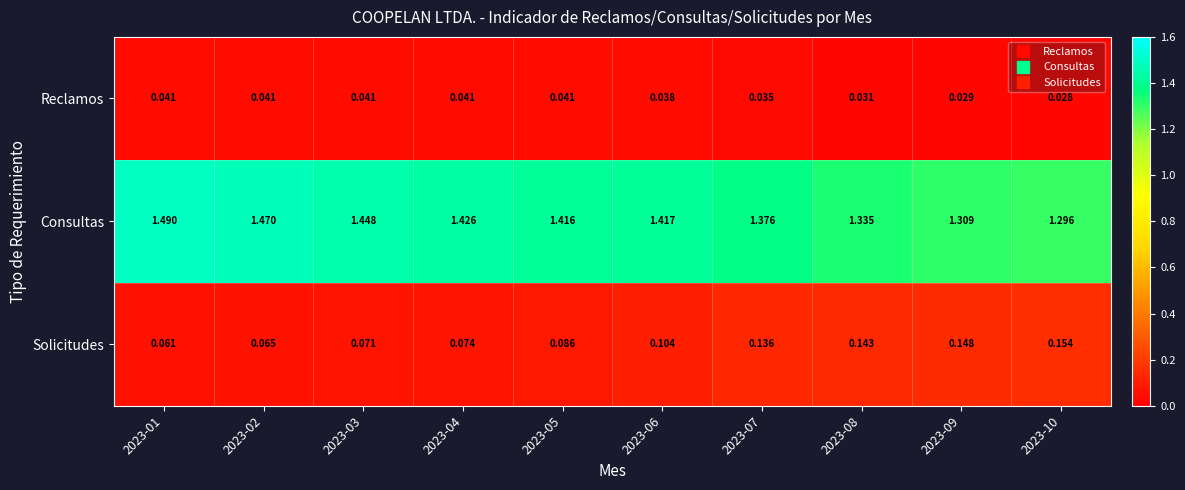

Rank the series at 2023-09 from highest to lowest value.

Consultas, Solicitudes, Reclamos